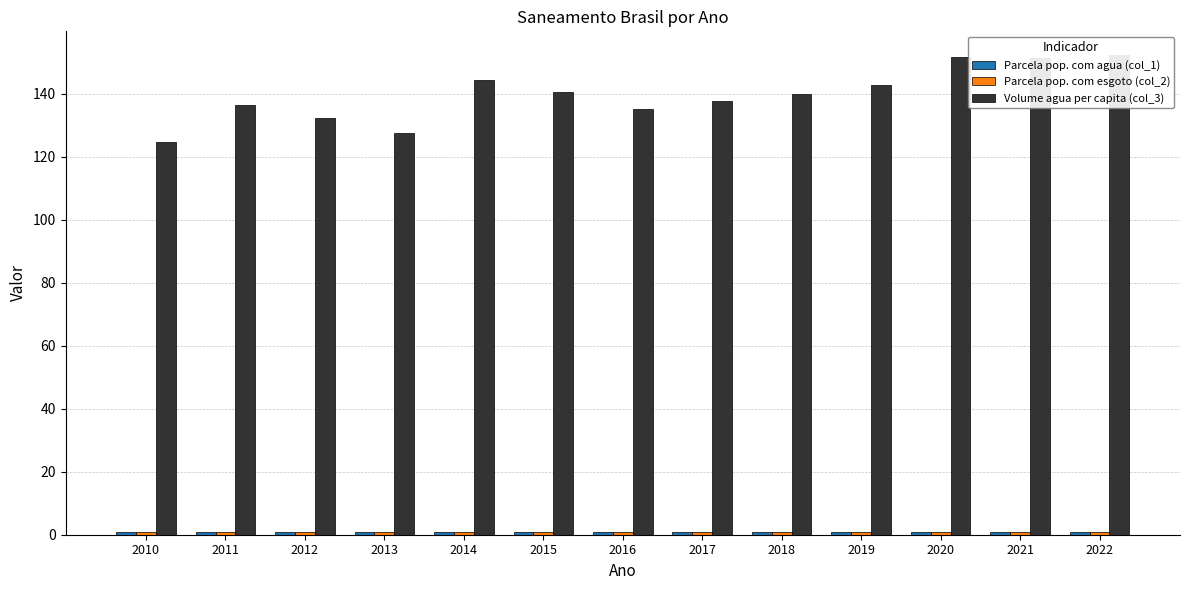

What is the average value of the Volume agua per capita (col_3) series?

139.7